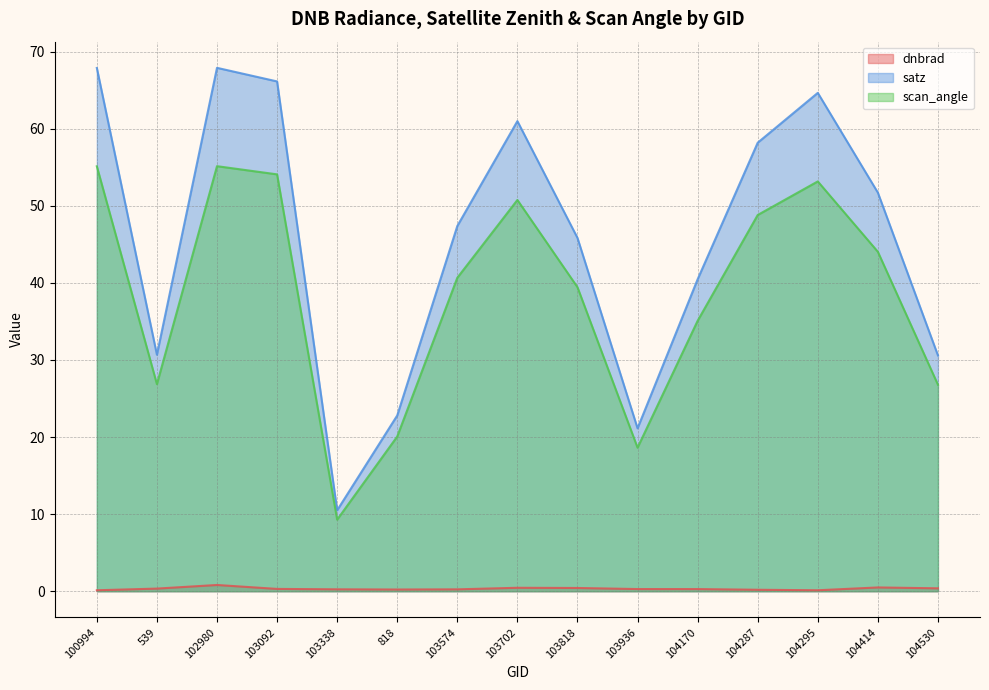

True or false: satz has a value of 33.1 at 103936.

False